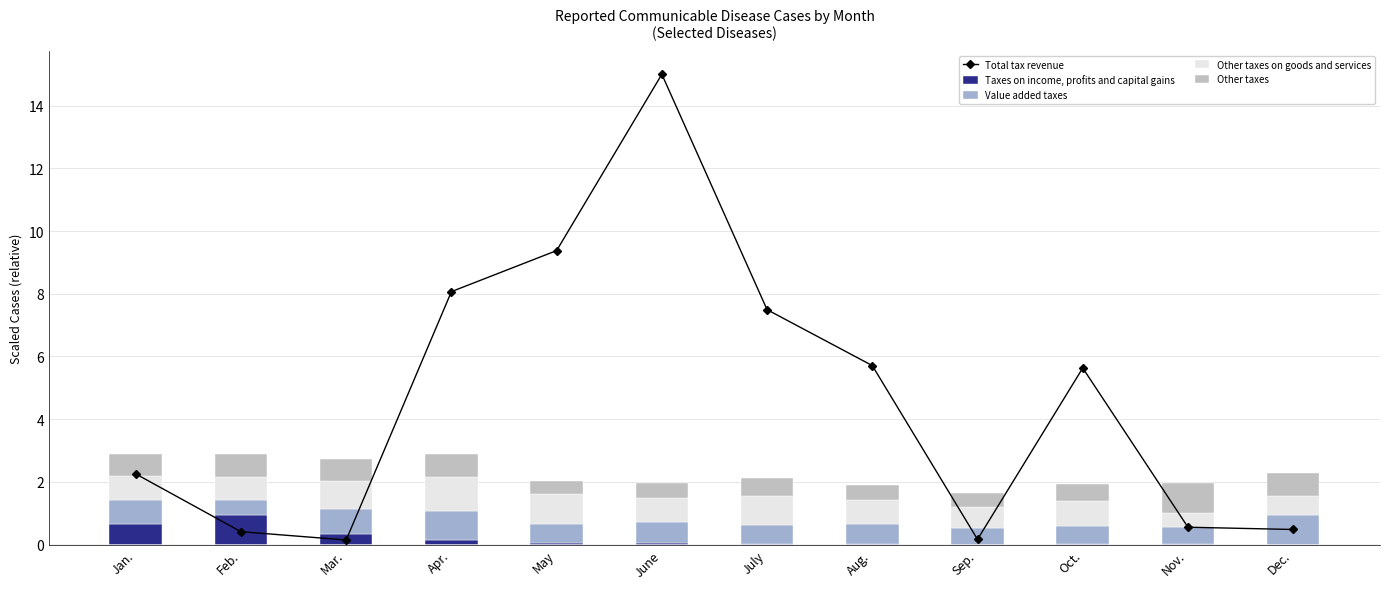

What is the total value across all series at May?

11.4